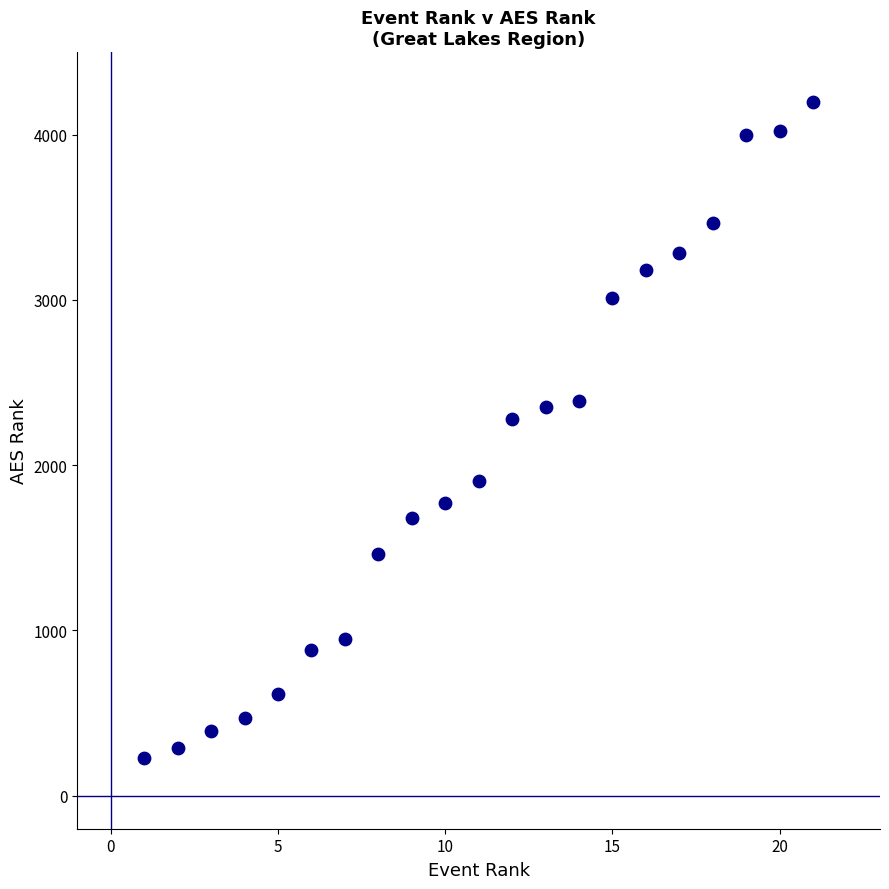

What is the range of Y values (max minus min)?

3965